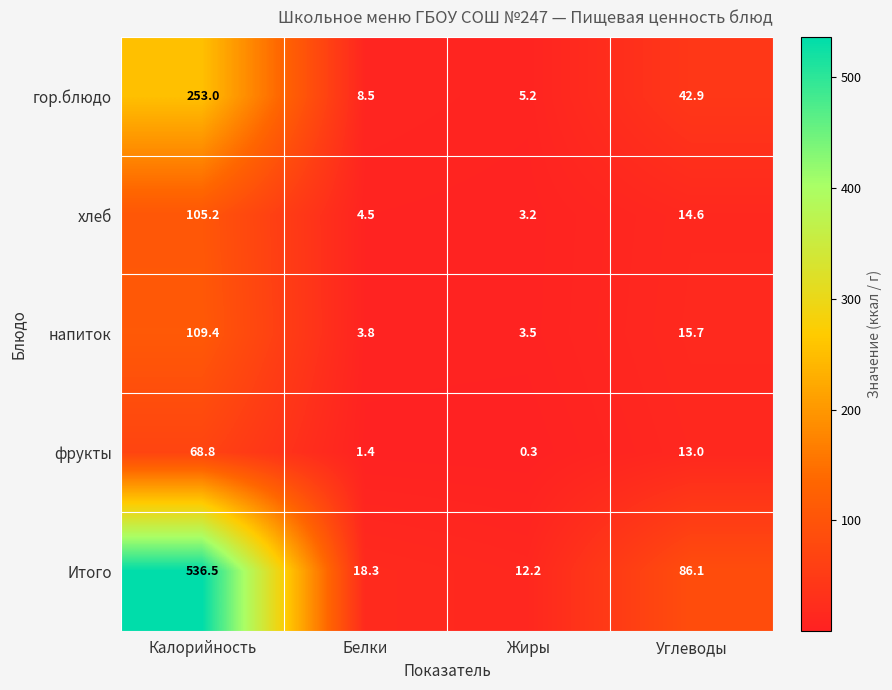

At how many categories does at least one series exceed 449?

1